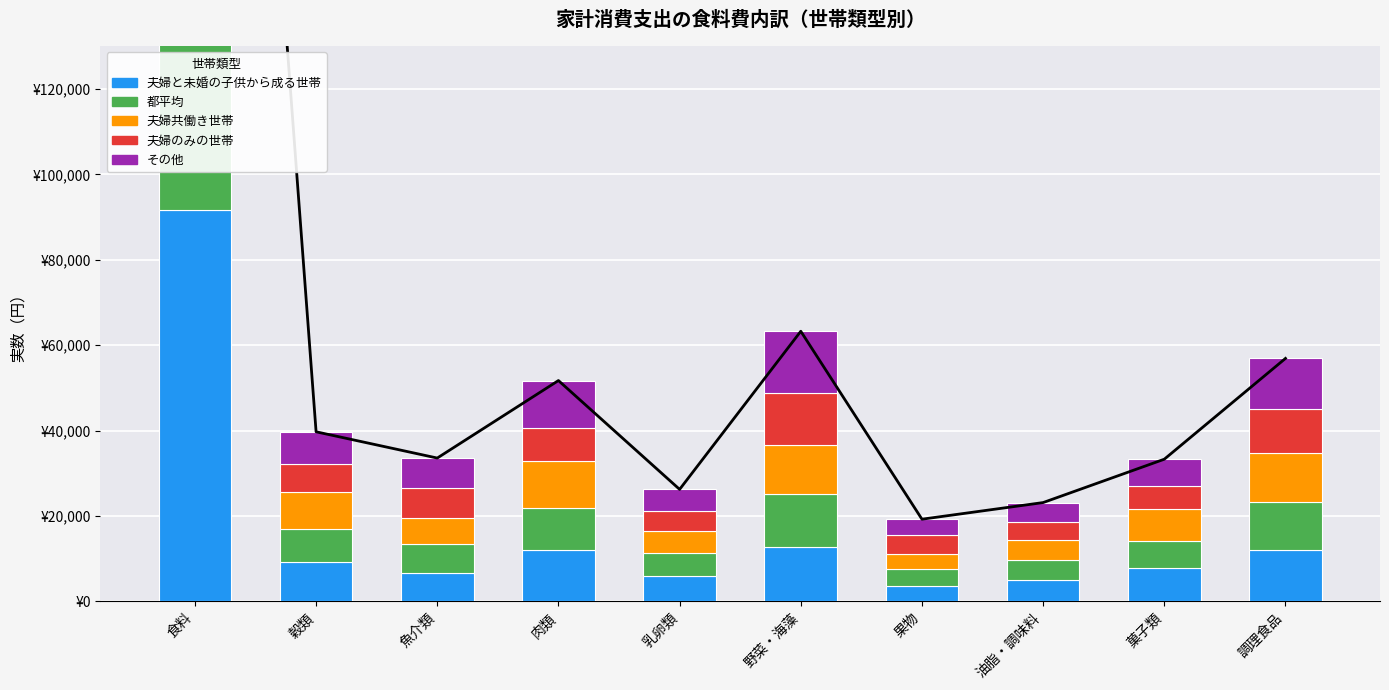

What is the average value of the 夫婦と未婚の子供から成る世帯 series?

16664